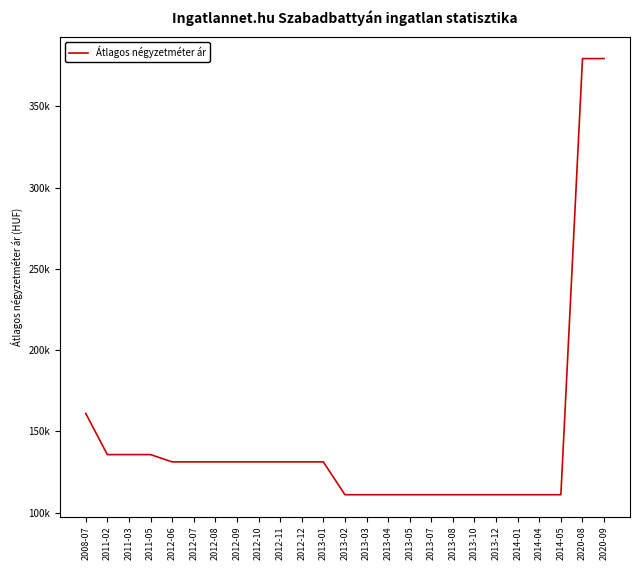

Does the chart have visible grid lines?

No